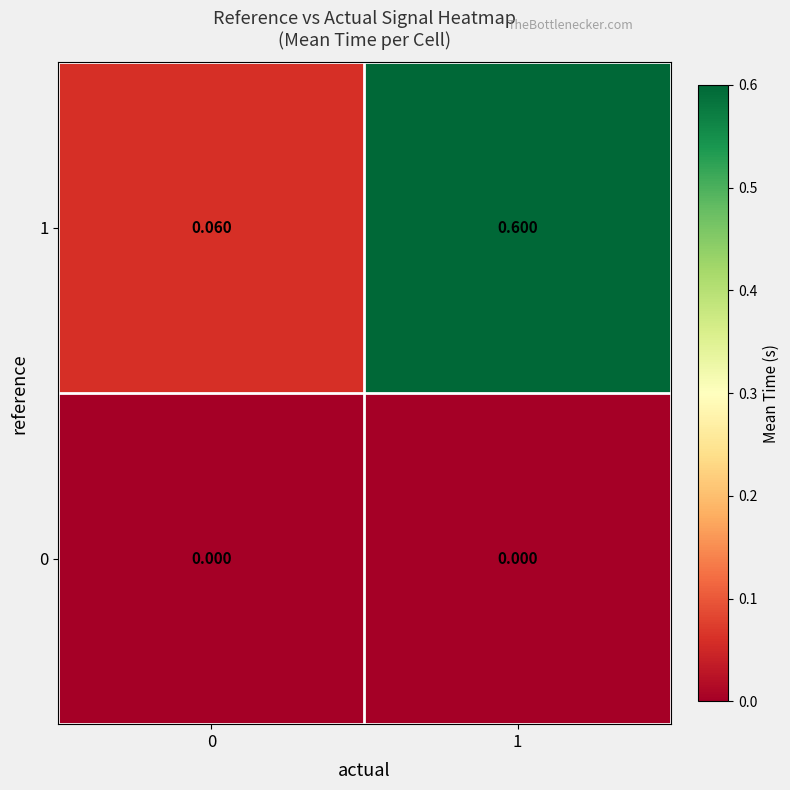

What is the greatest value displayed?

0.6